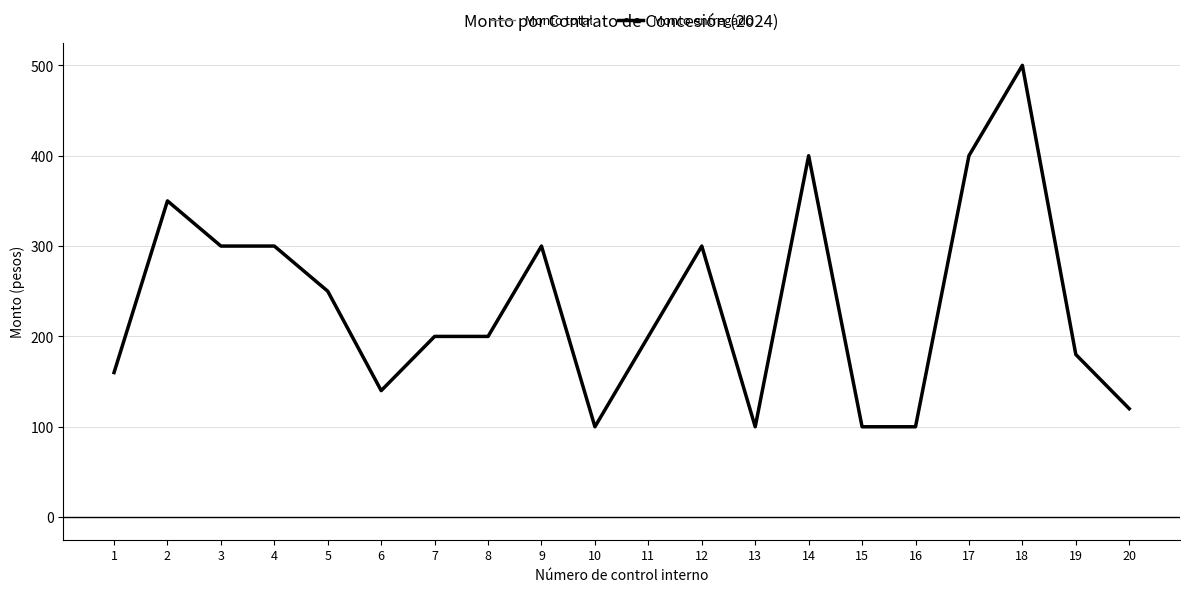

Which series has the largest total across all categories?

Monto total